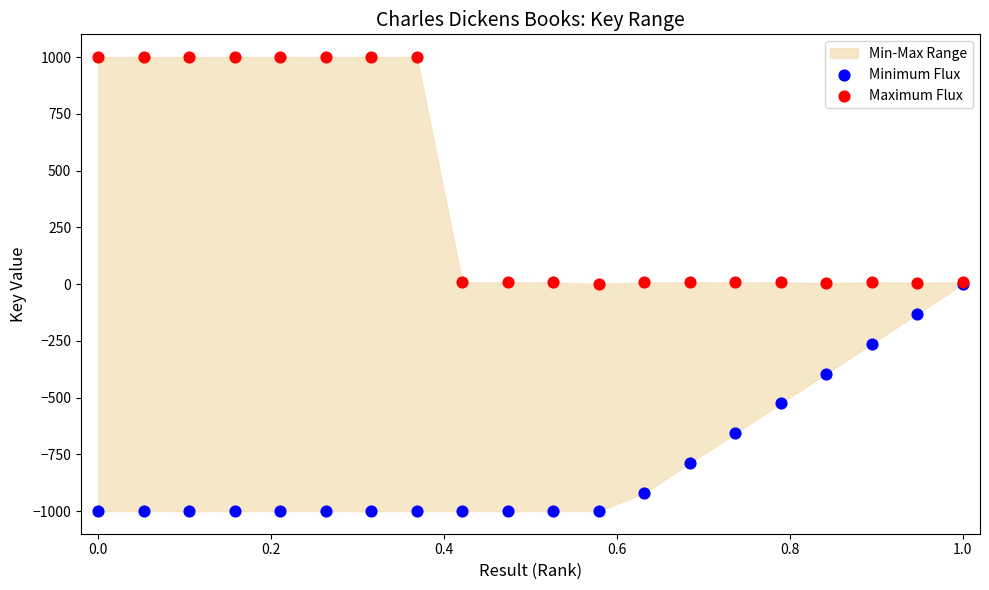

In the Minimum Flux series, what Y value is closest to -500?

-526.3